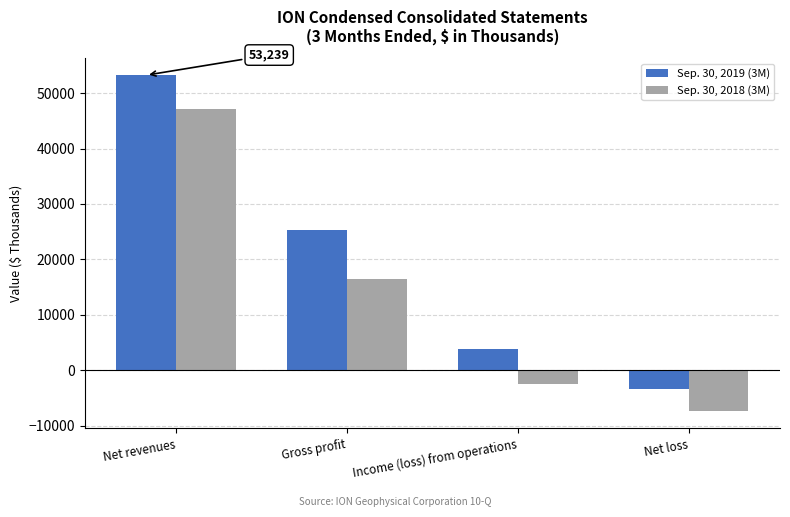

At which category does the chart reach its peak across all series?

Net revenues